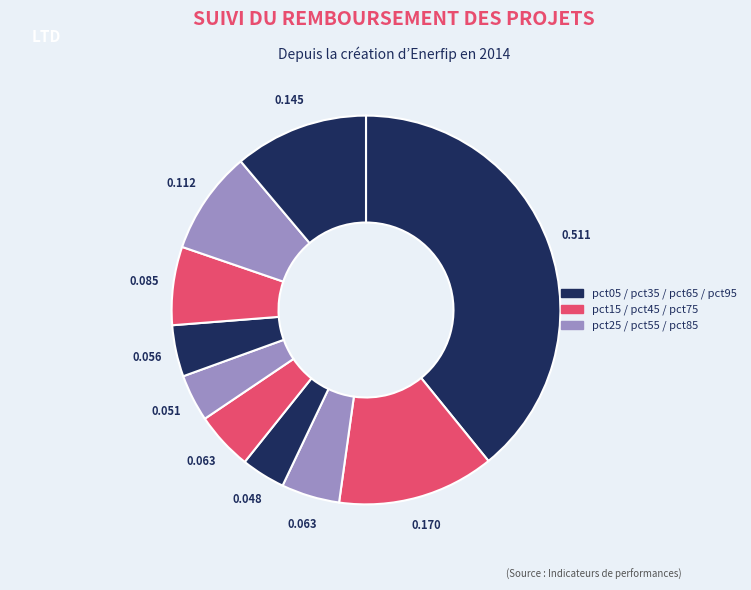

Is there a majority slice in this chart?

No